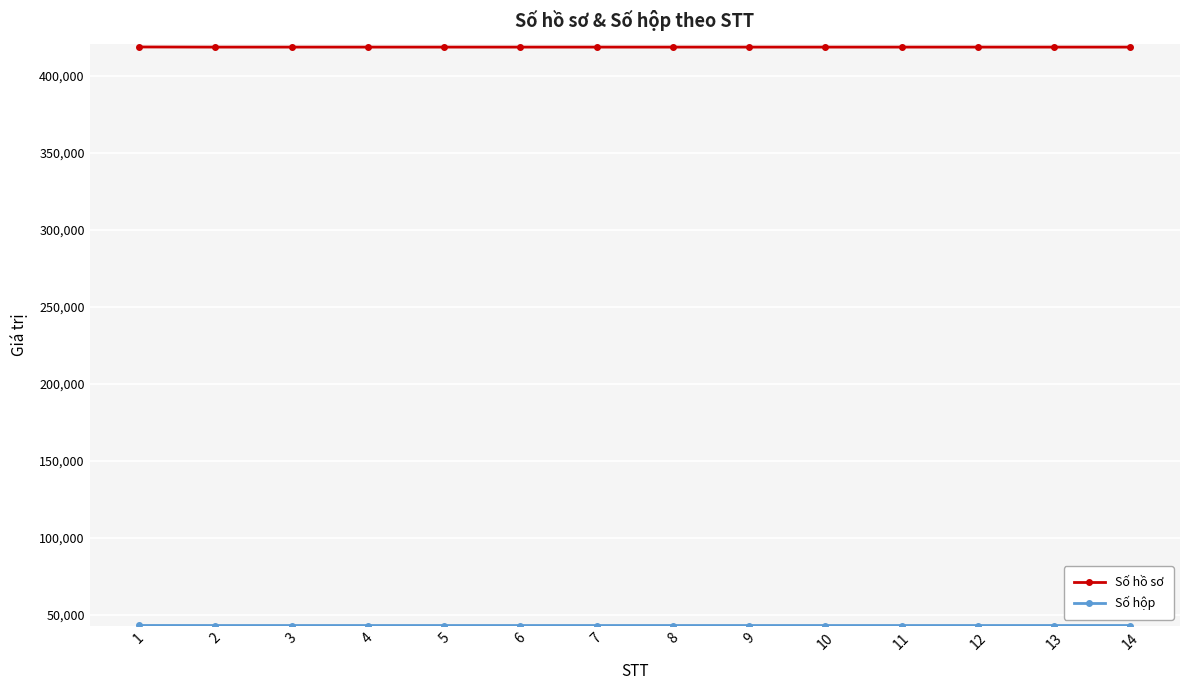

The value of Số hồ sơ at 6 is 418759. True or false?

True